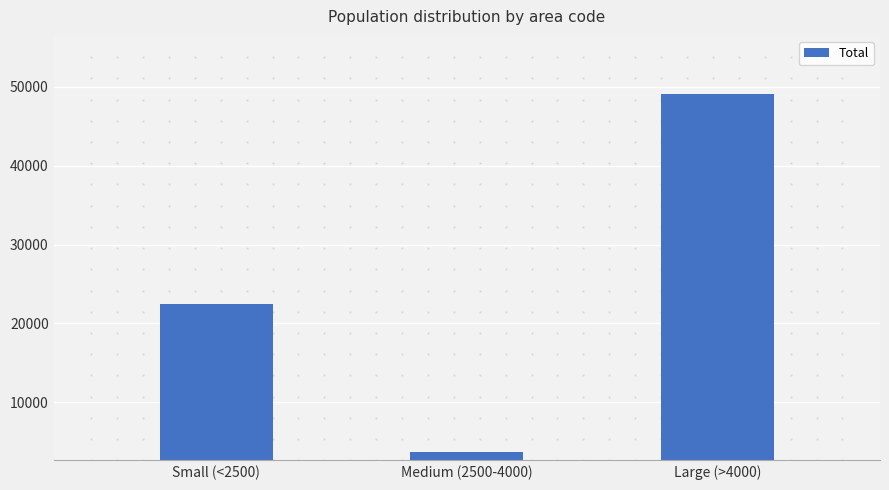

Rank the categories by value from highest to lowest.

Large (>4000), Small (<2500), Medium (2500-4000)